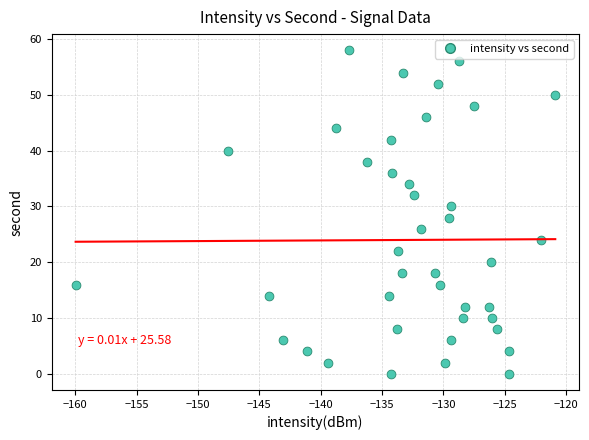

Count the number of points in this scatter plot.

40